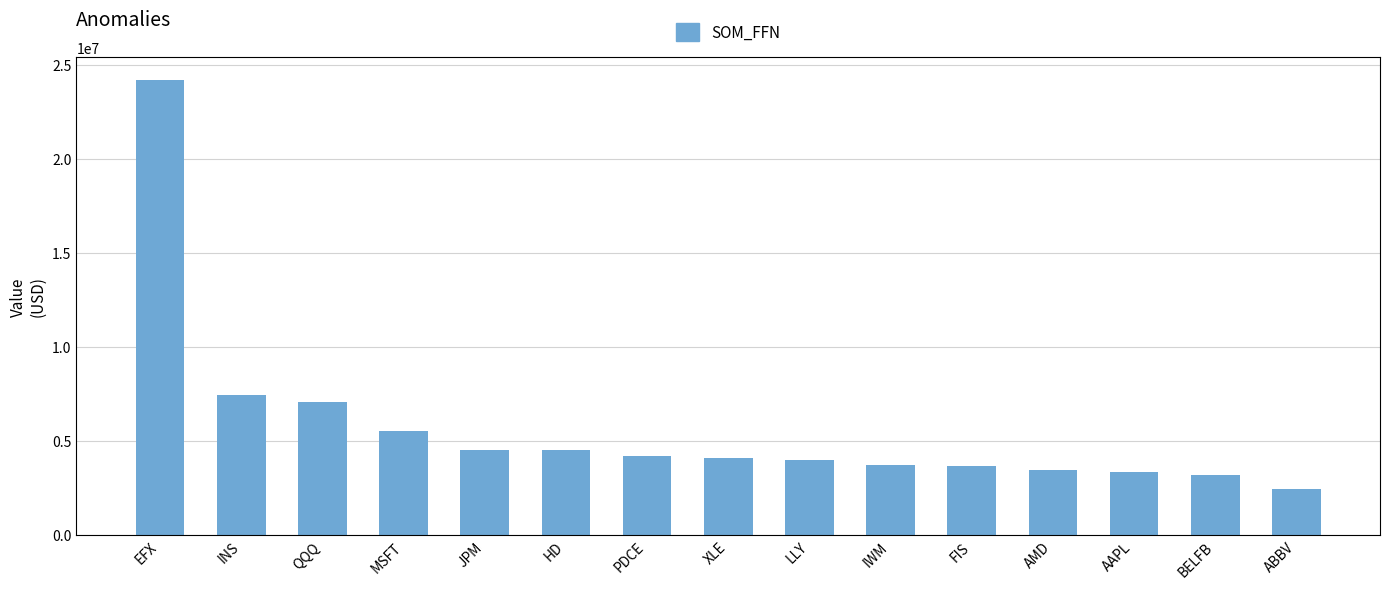

Read the value at QQQ, to the nearest 50.

7043950